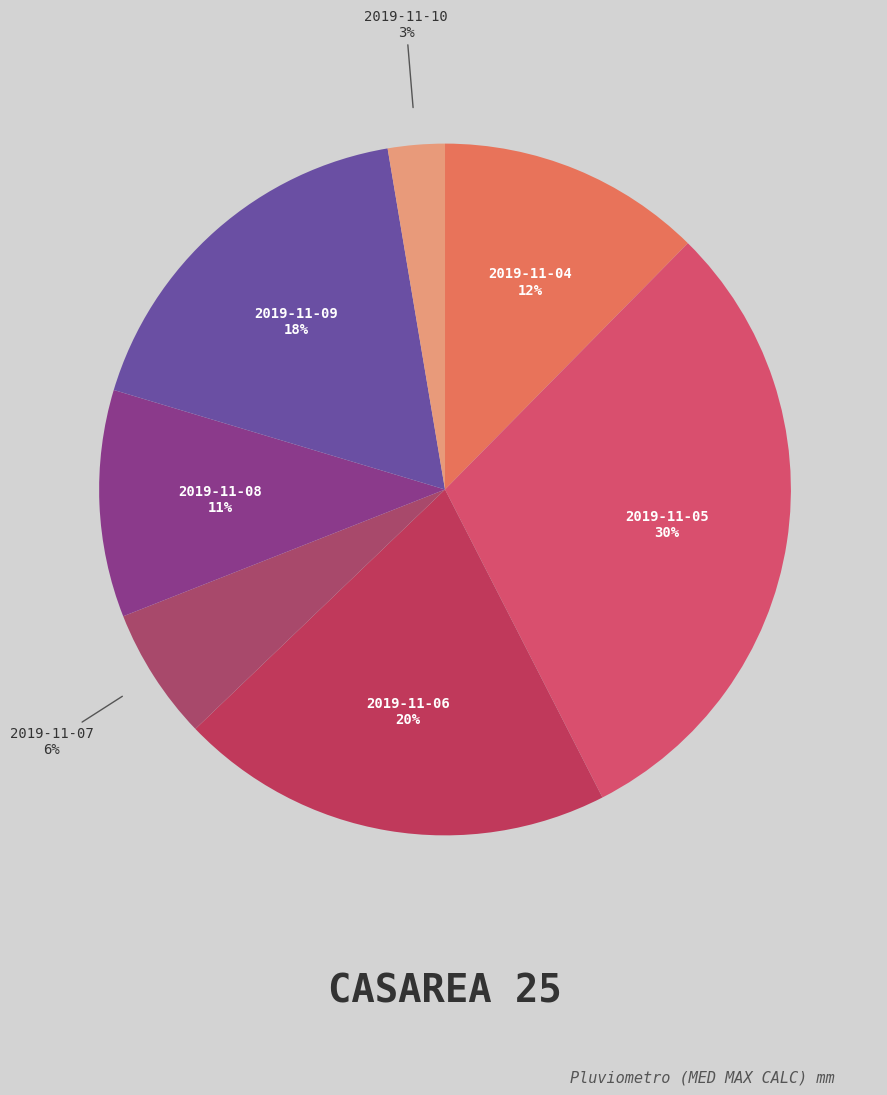

Is the sum of 2019-11-04 and 2019-11-09 greater than half?

No